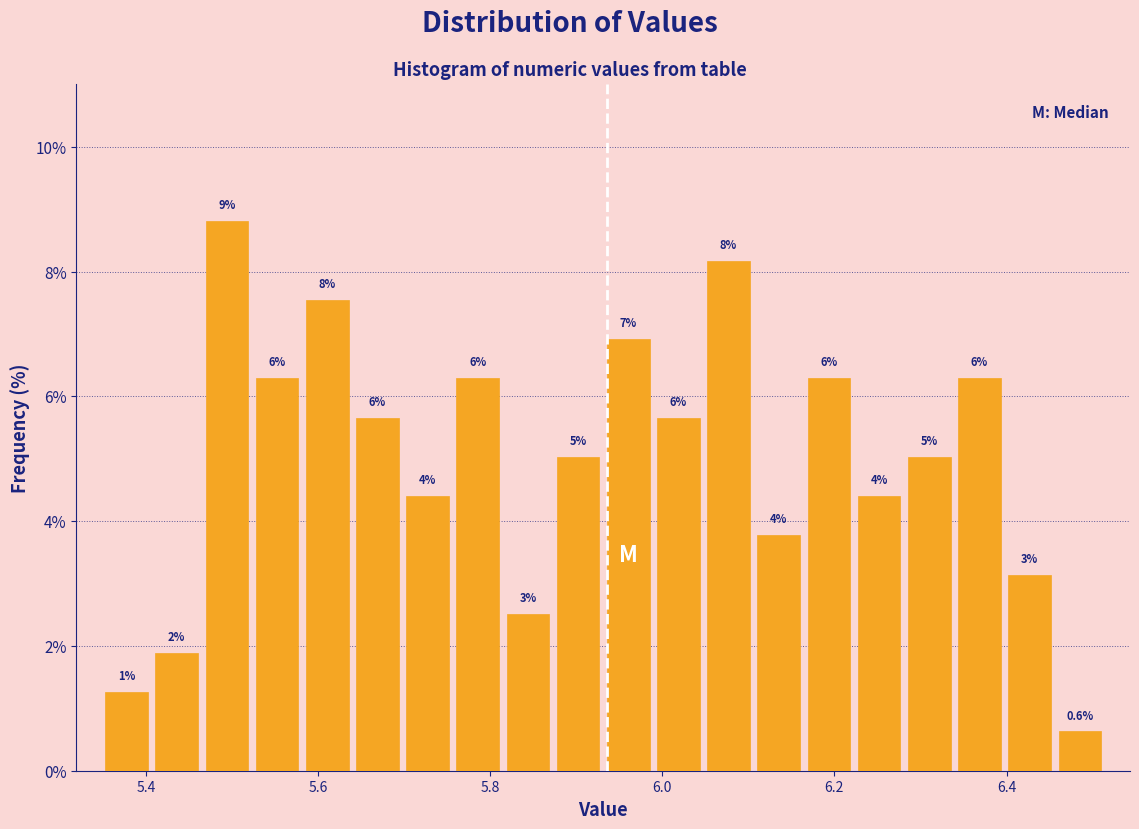

Around what value on the x-axis is the tallest bar? Give the approximate position of its centre, as read against the axis.

5.50